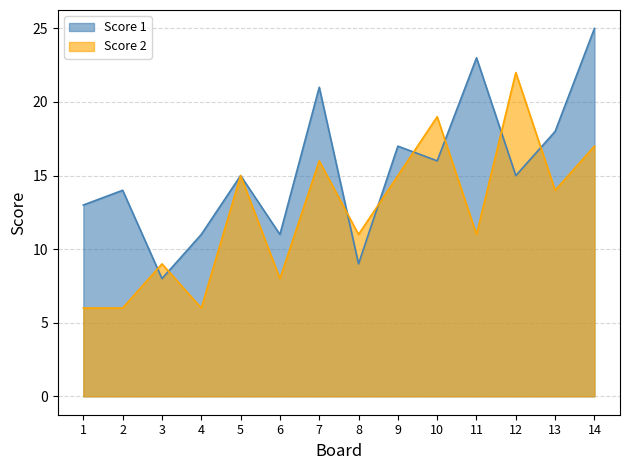

How many data points in Score 1 are above 15?

6